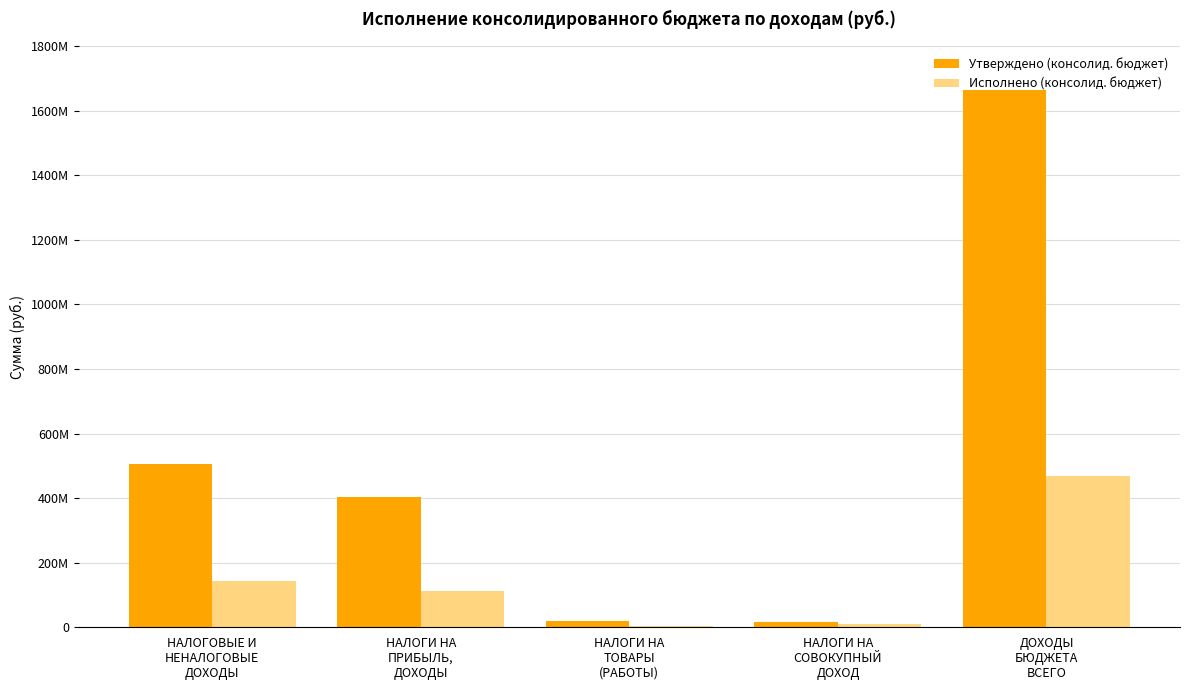

What is the difference between the highest and lowest values at НАЛОГИ НА
ТОВАРЫ
(РАБОТЫ)?

13936162.9